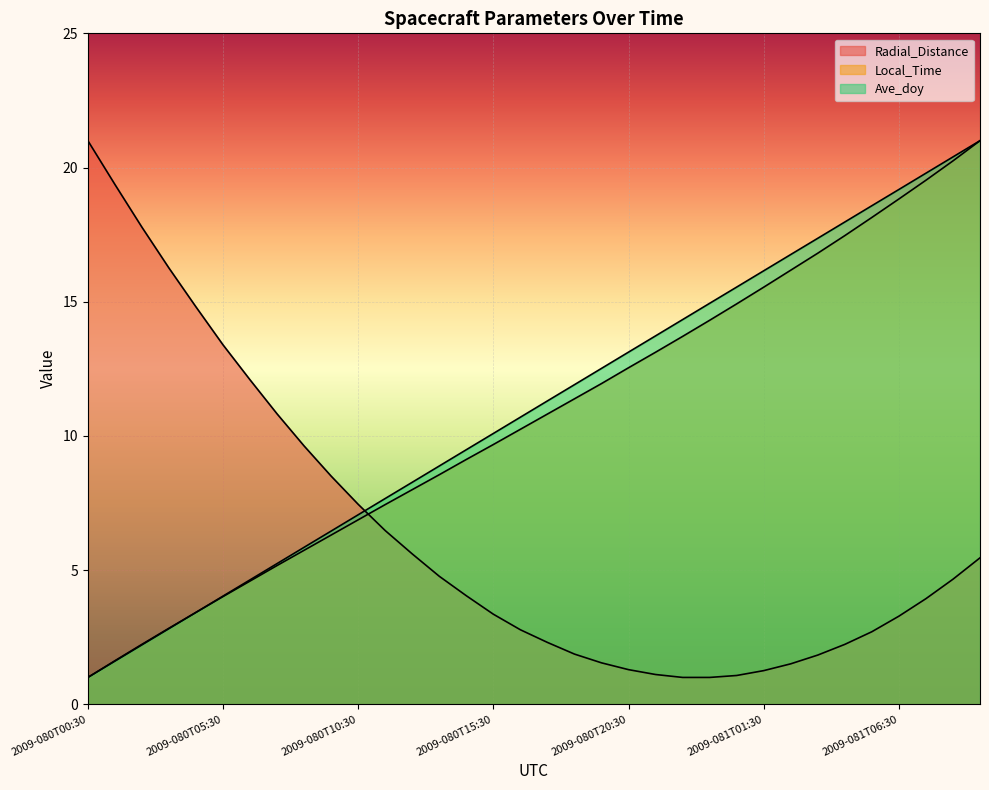

Between 2009-081T06:30 and 2009-080T21:30, which is larger?

2009-081T06:30